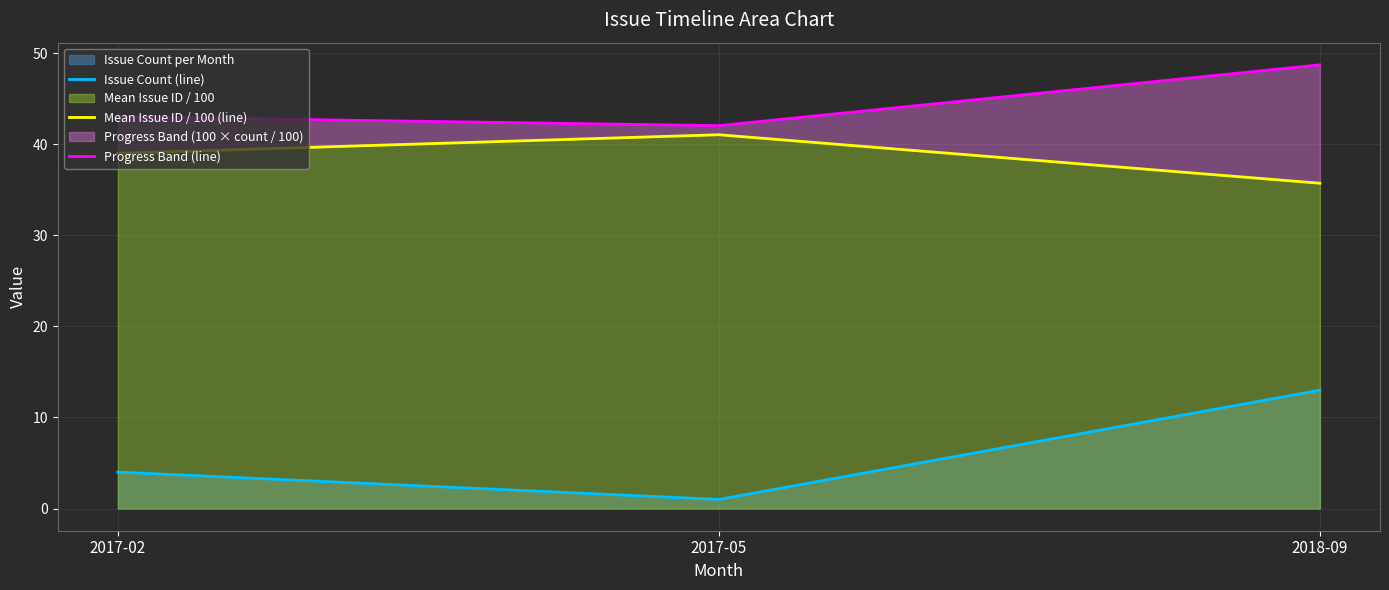

Does the chart have visible grid lines?

Yes